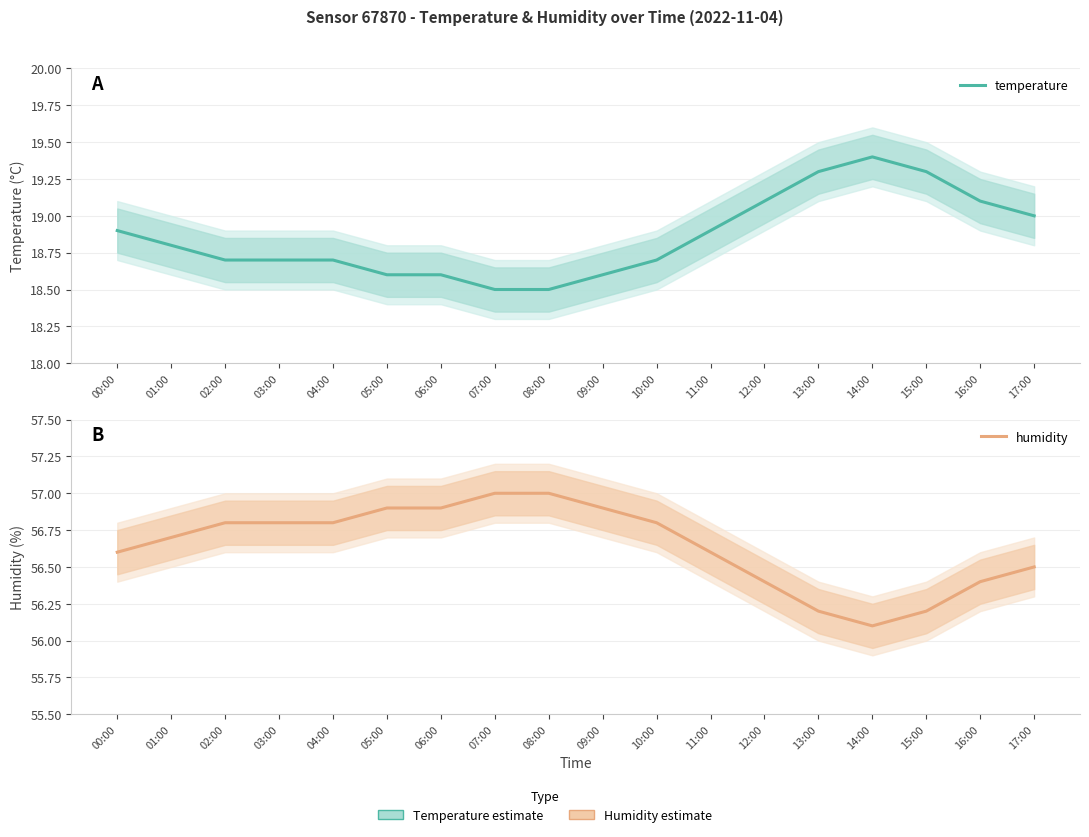

True or false: humidity and temperature intersect in this chart.

False